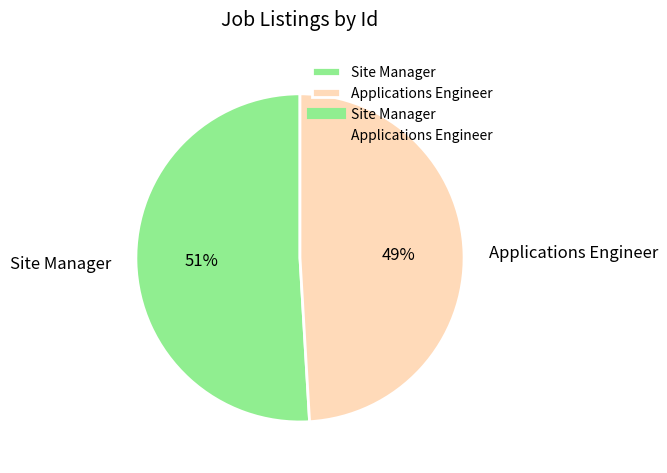

True or false: Applications Engineer accounts for 43% of the total.

False